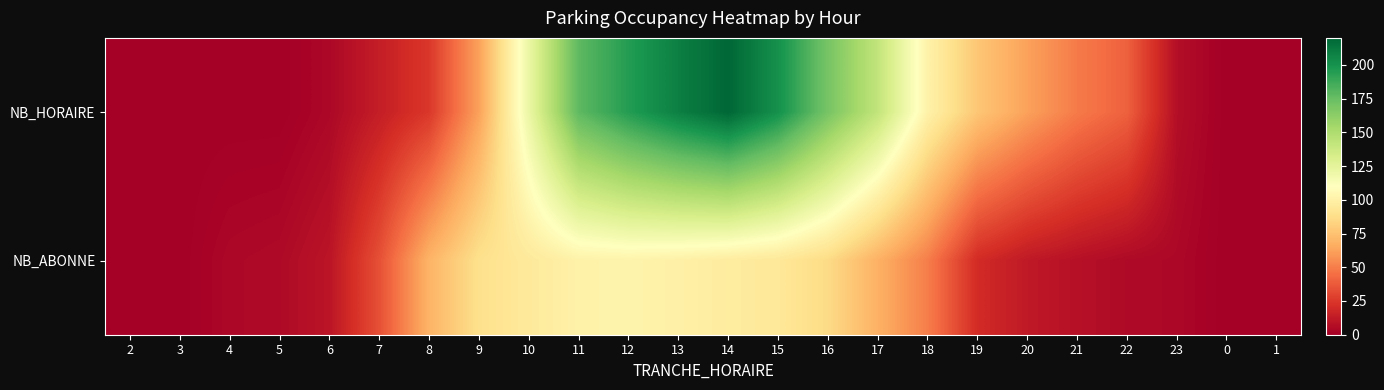

Reading right to left, list all the values displayed in this chart.

NB_HORAIRE: 1=0	0=0	23=7	22=40	21=49	20=62	19=77	18=101	17=142	16=170	15=201	14=220	13=209	12=195	11=178	10=121	9=62	8=25	7=14	6=4	5=0	4=0	3=0	2=0
NB_ABONNE: 1=0	0=0	23=4	22=5	21=8	20=12	19=20	18=50	17=68	16=86	15=94	14=97	13=100	12=102	11=101	10=95	9=89	8=69	7=34	6=10	5=5	4=4	3=0	2=0